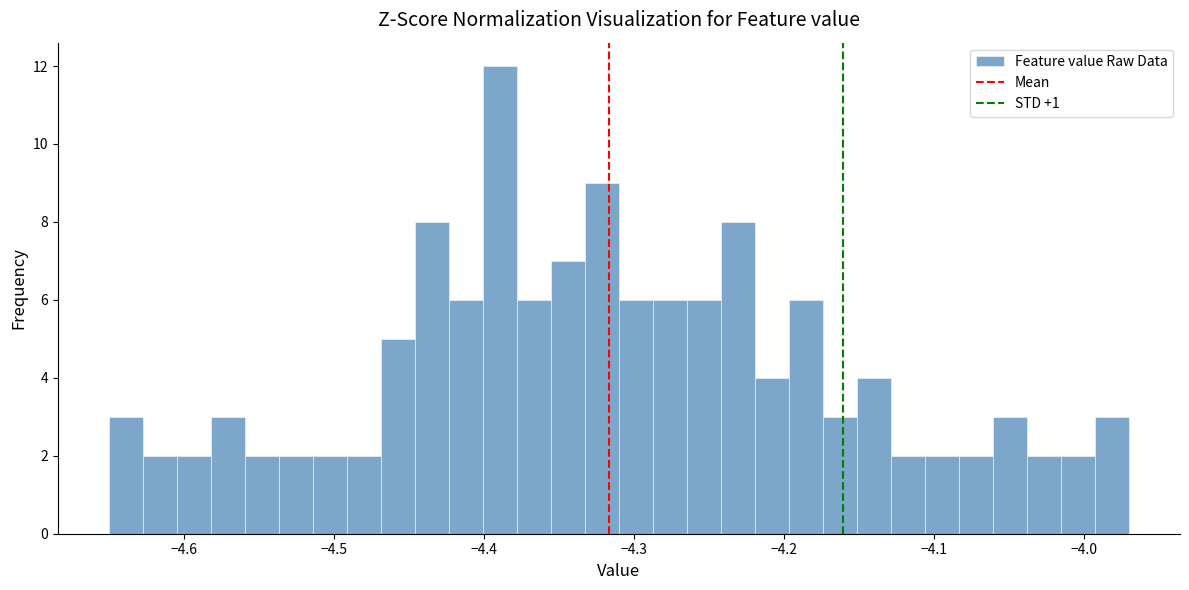

Around what value on the x-axis is the tallest bar? Give the approximate position of its centre, as read against the axis.

-4.39